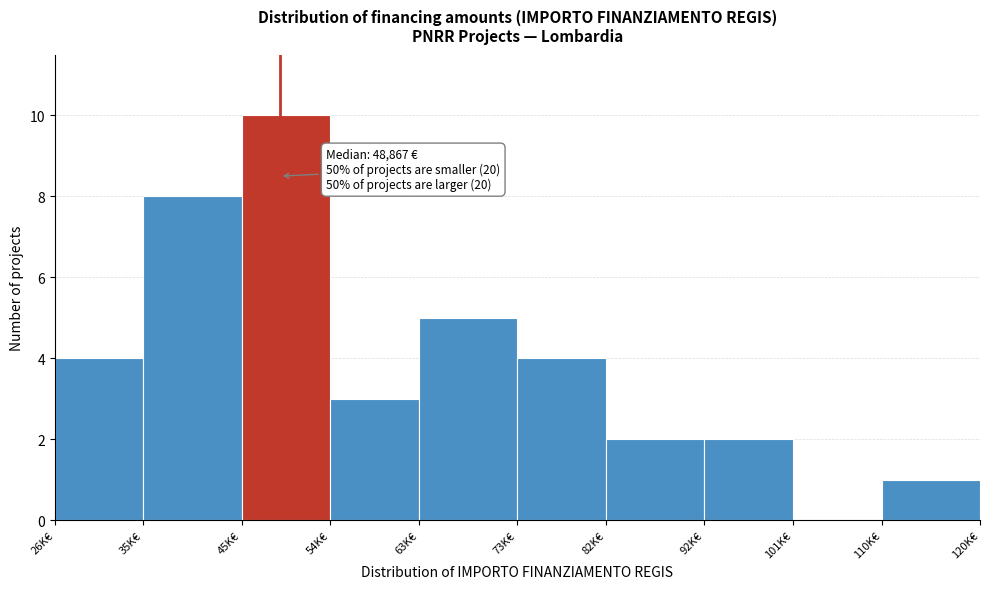

Reading left to right, transcribe all the data shown in this chart.

26K€=4	35K€=8	45K€=10	54K€=3	63K€=5	73K€=4	82K€=2	92K€=2	101K€=0	110K€=1